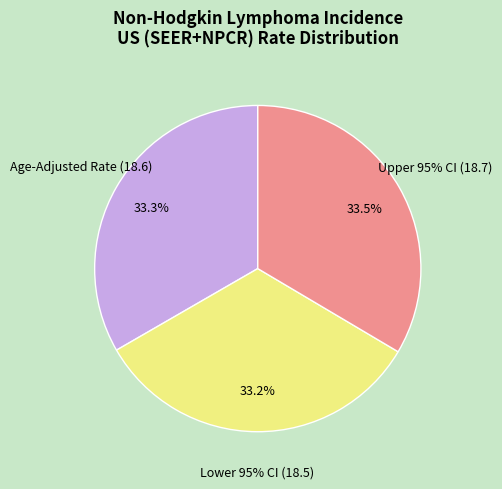

True or false: Rate accounts for 0% of the total.

True